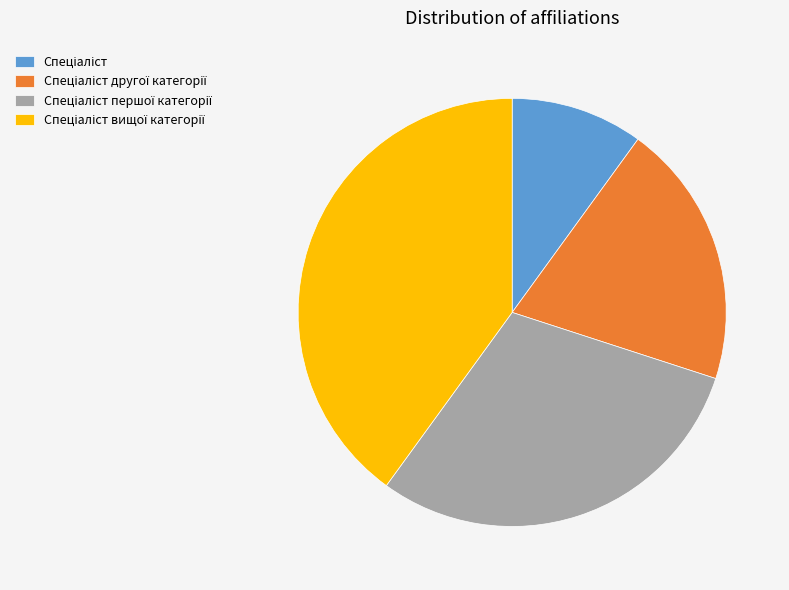

Does any single category account for the majority?

No